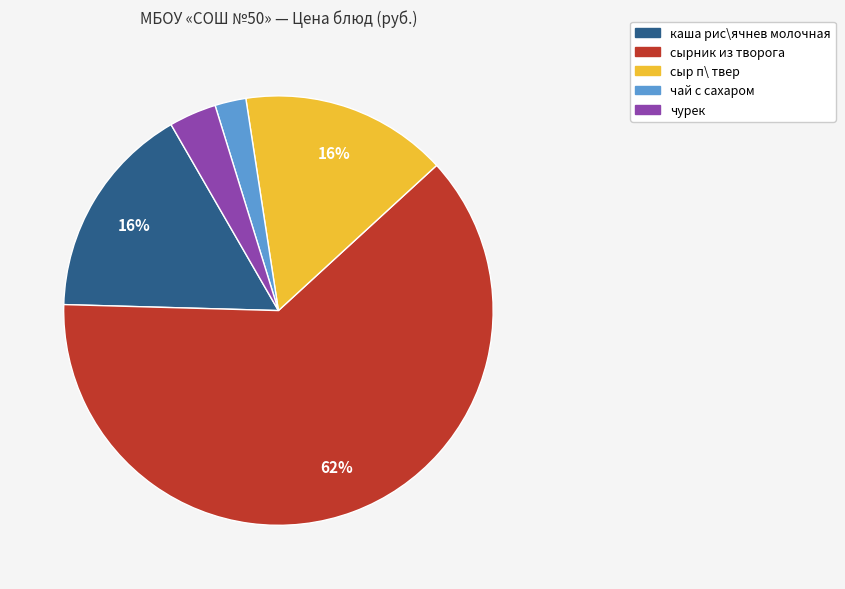

How many slices are in this pie chart?

5